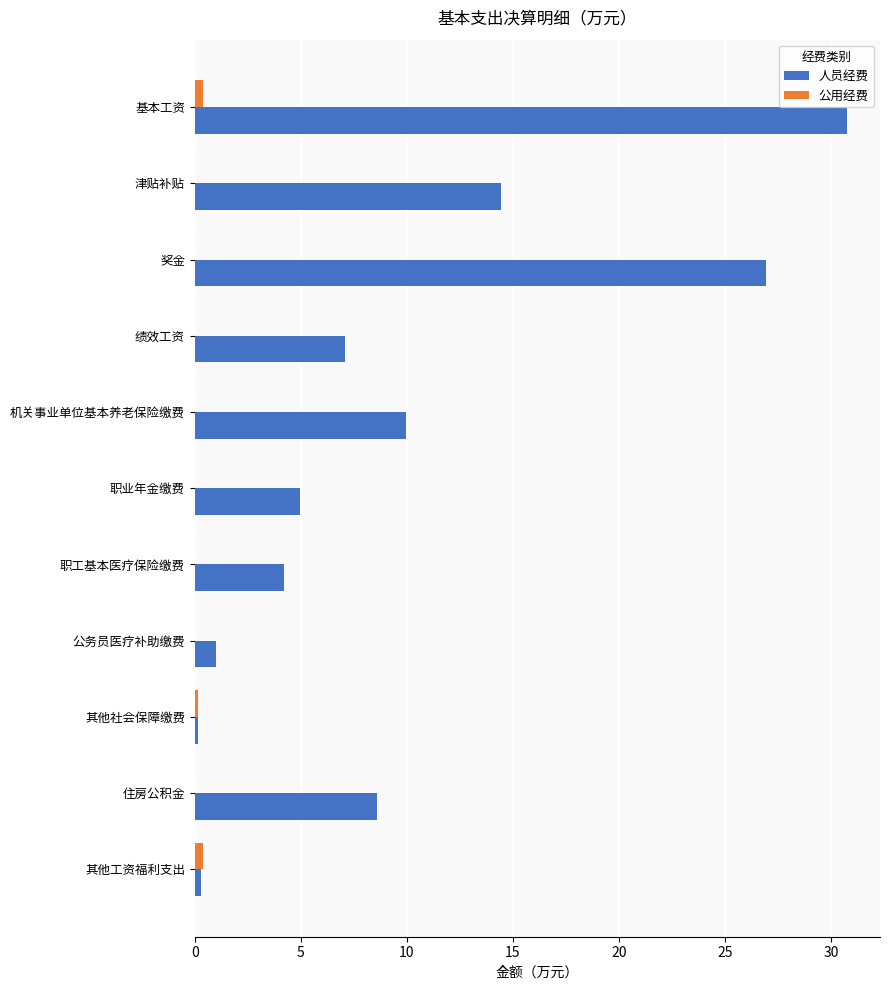

The value of 人员经费 at 津贴补贴 is 7.3. True or false?

False